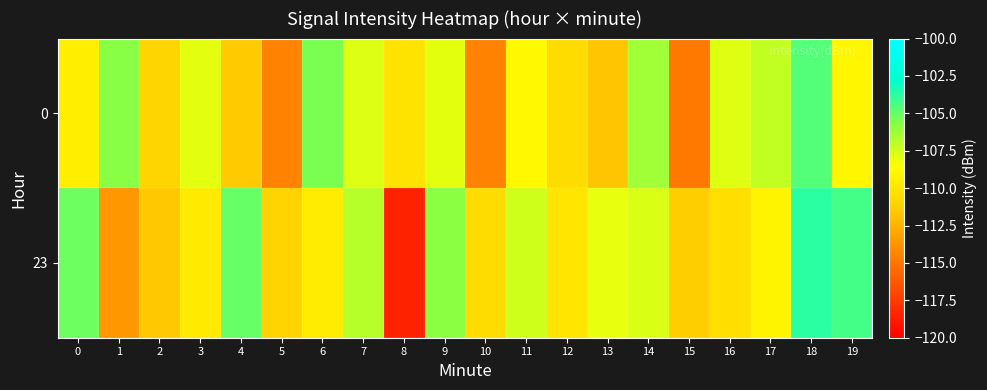

What is the total value across all series at 5?

-225.4